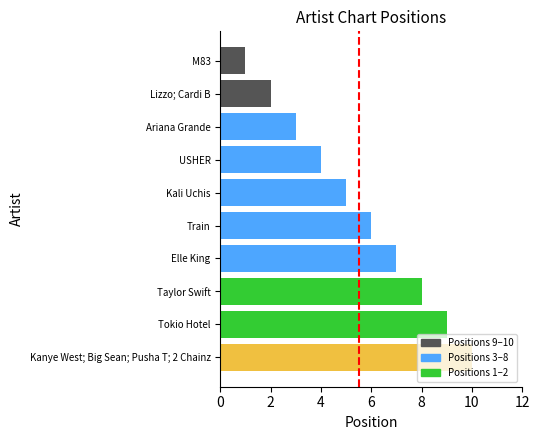

List the labels in order of value, largest first.

Kanye West; Big Sean; Pusha T; 2 Chainz, Tokio Hotel, Taylor Swift, Elle King, Train, Kali Uchis, USHER, Ariana Grande, Lizzo; Cardi B, M83